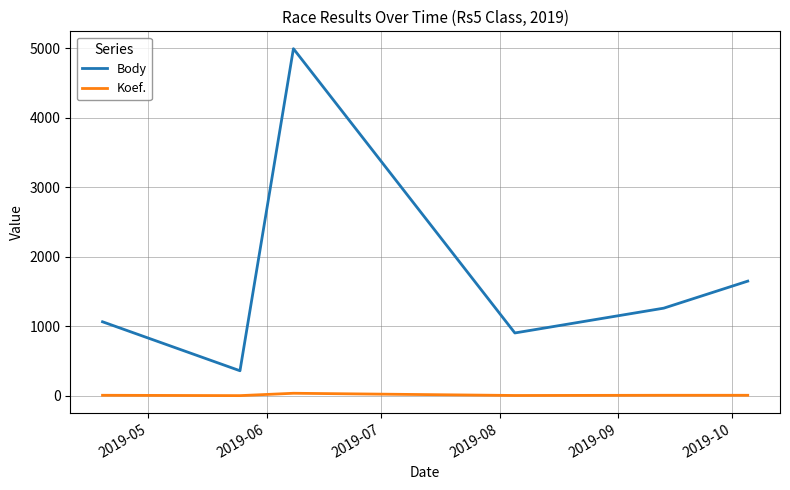

List the series in order of their overall mean, highest first.

Body, Koef.